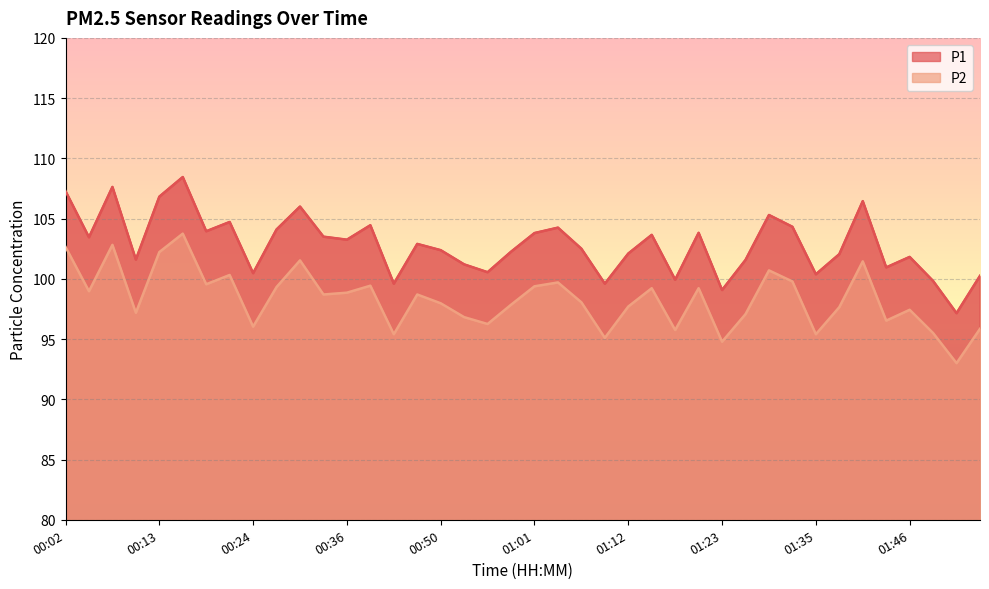

How many values in the P1 series exceed 102?

25